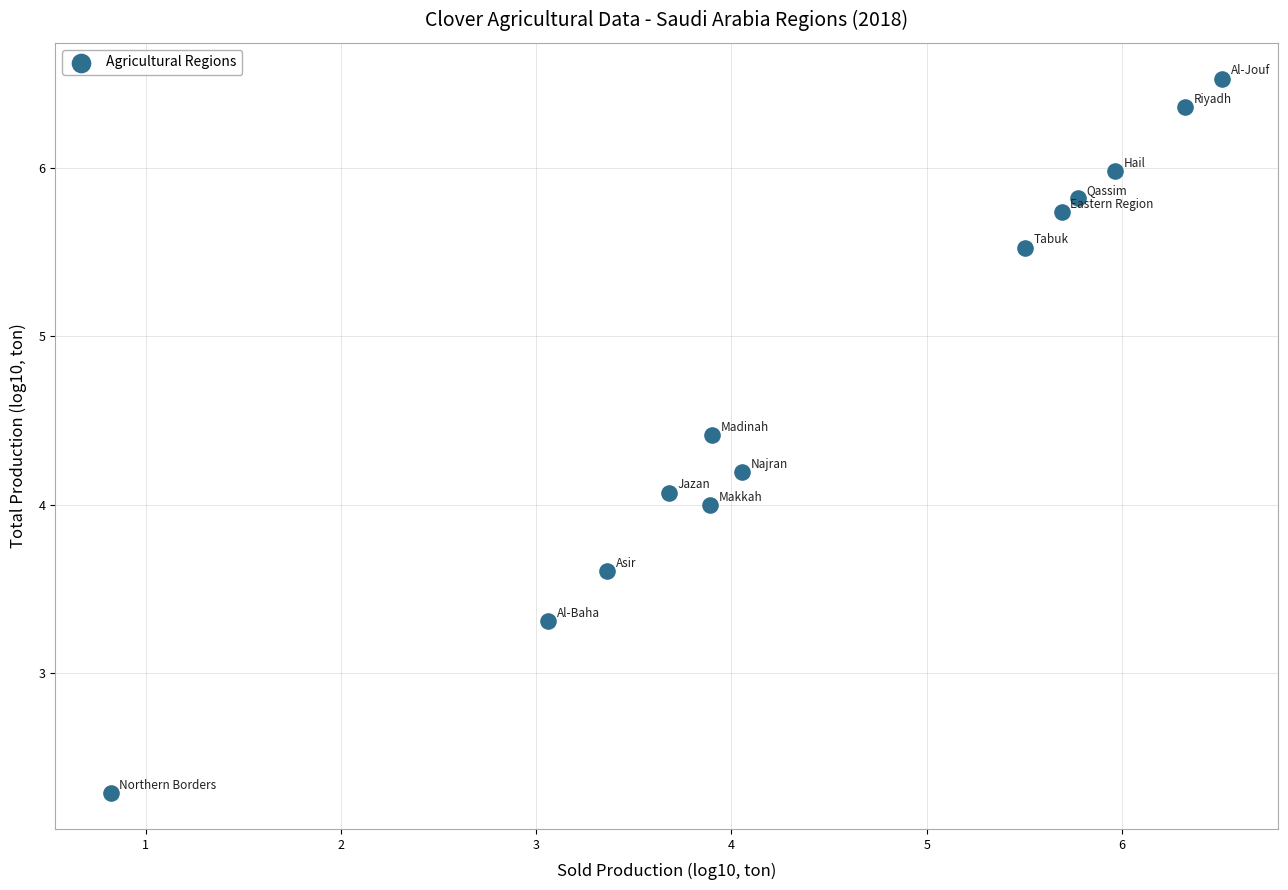

What is the range of X values (max minus min)?

5.7